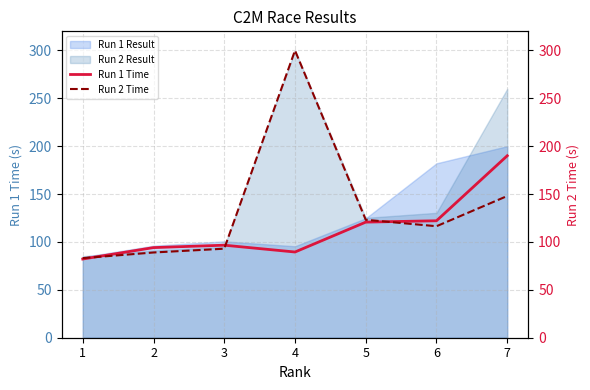

Where is the first local minimum for Run 1 Time?

4